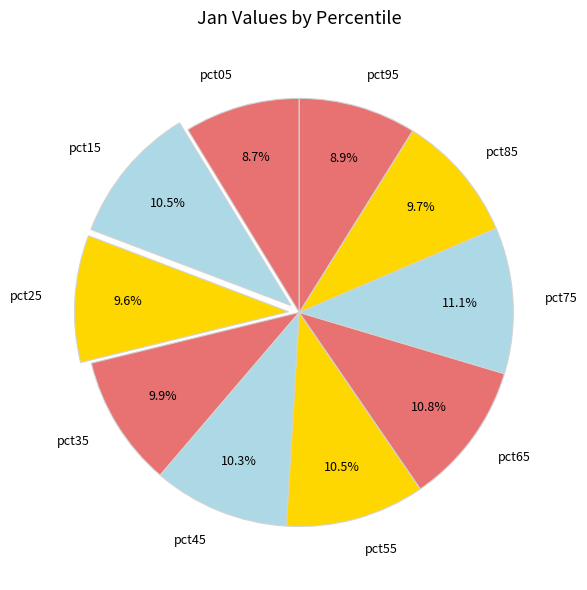

Combined, what portion of the pie is pct45 and pct95?

19.2%